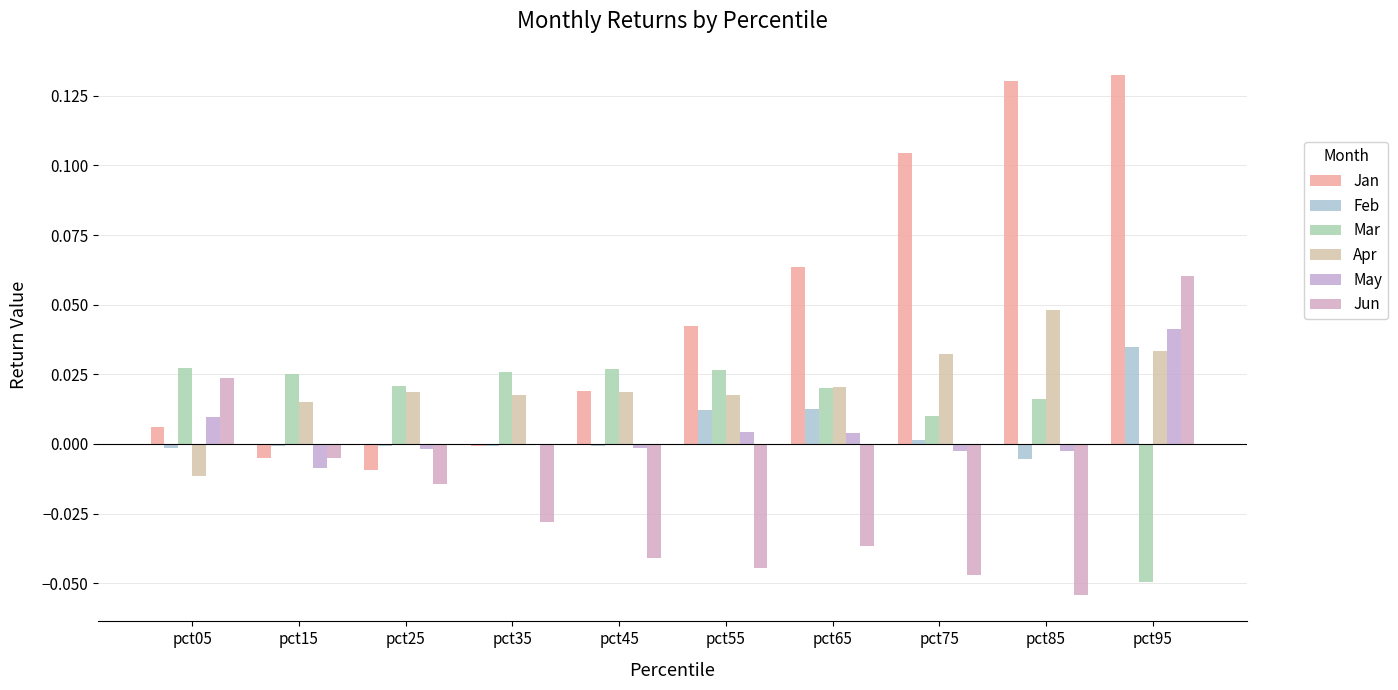

At which label does Jun first exceed 0?

pct05